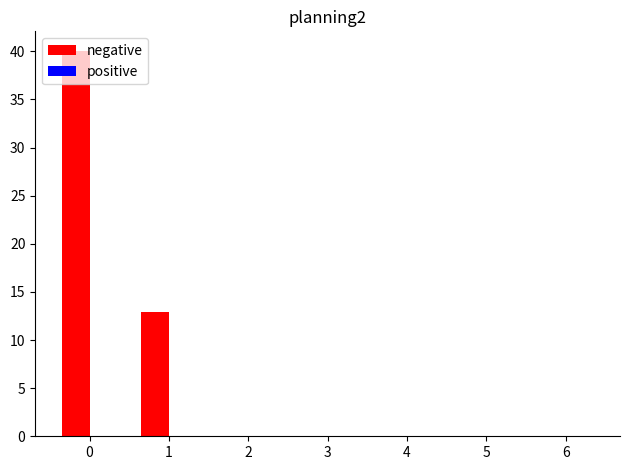

What is the maximum value shown in the chart?

40.1